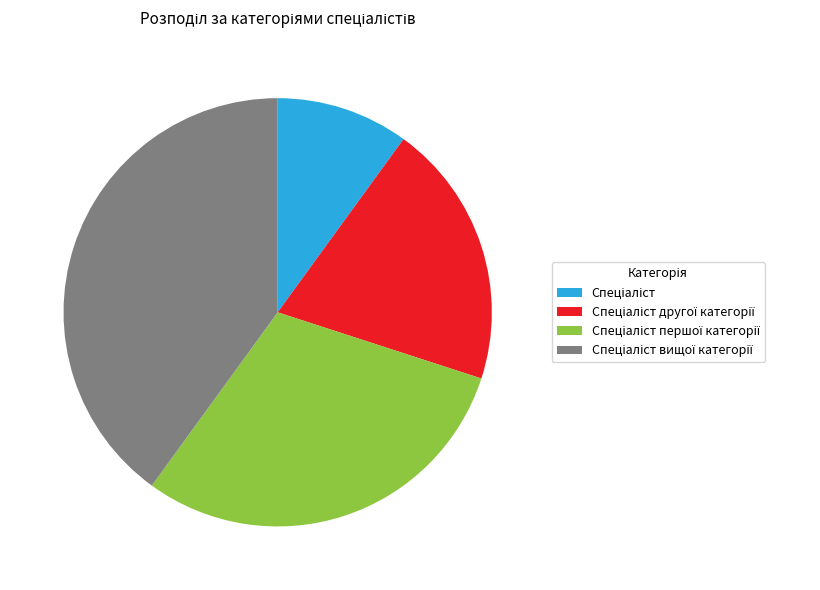

Does any single category account for the majority?

No